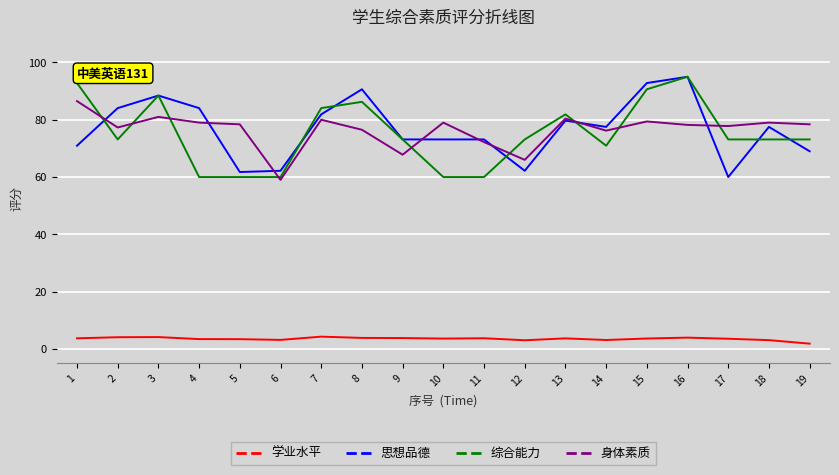

What is the total value across all series at 2?

238.6